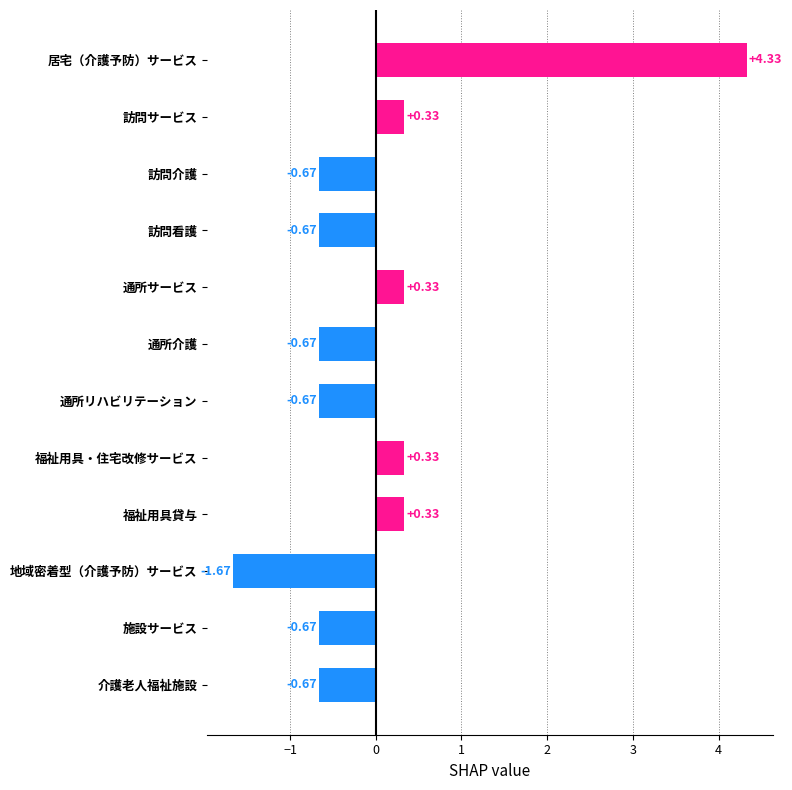

What is the change in value from 通所介護 to 地域密着型（介護予防）サービス?

-1.0